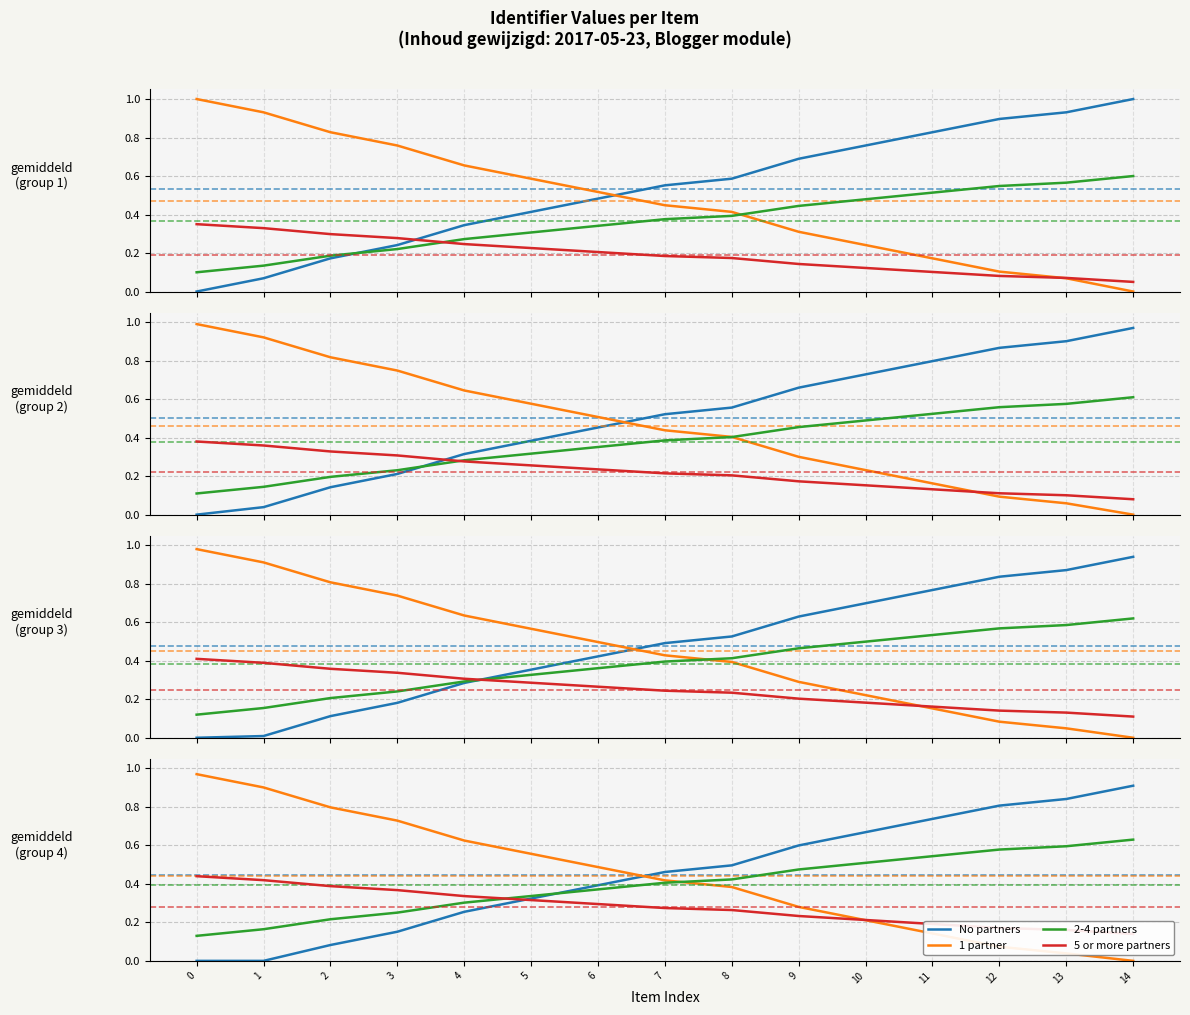

What is the difference between the maximum and minimum values in the 1 partner series?

1.0